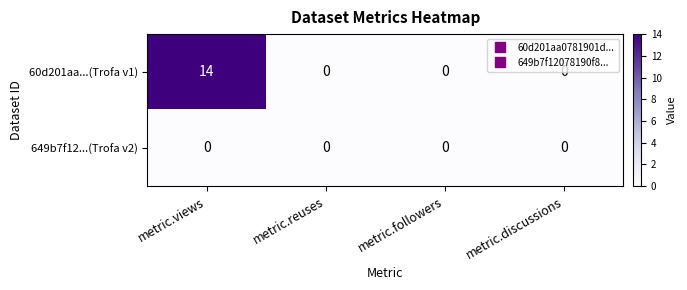

List the series in order of their peak value, highest first.

60d201aa...(Trofa v1), 649b7f12...(Trofa v2)